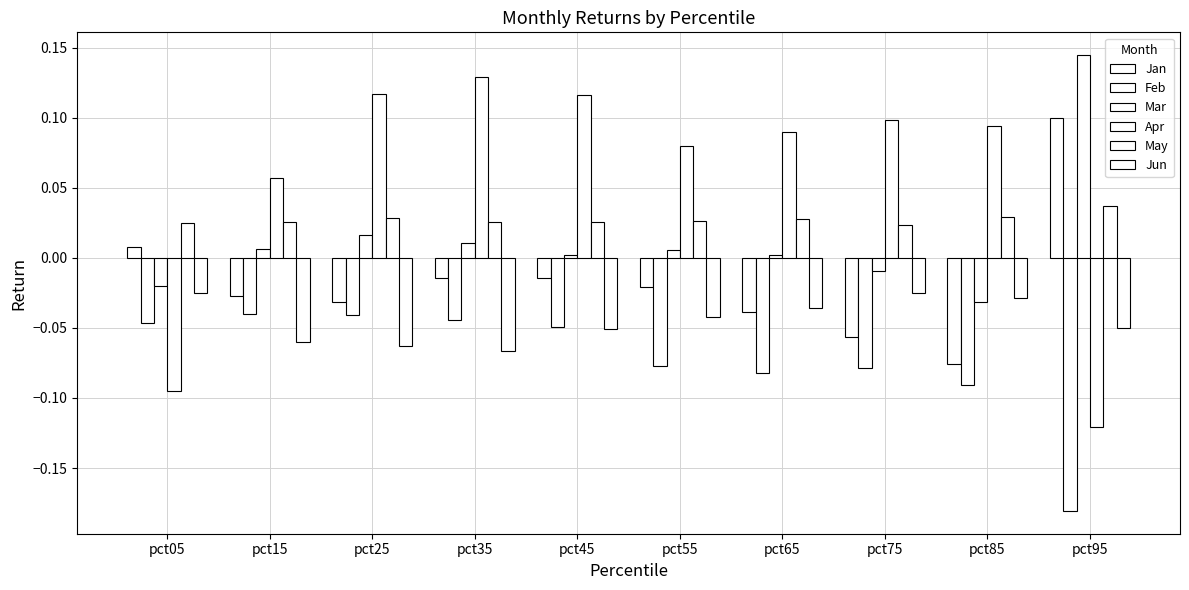

Does the chart contain stacked bars?

No